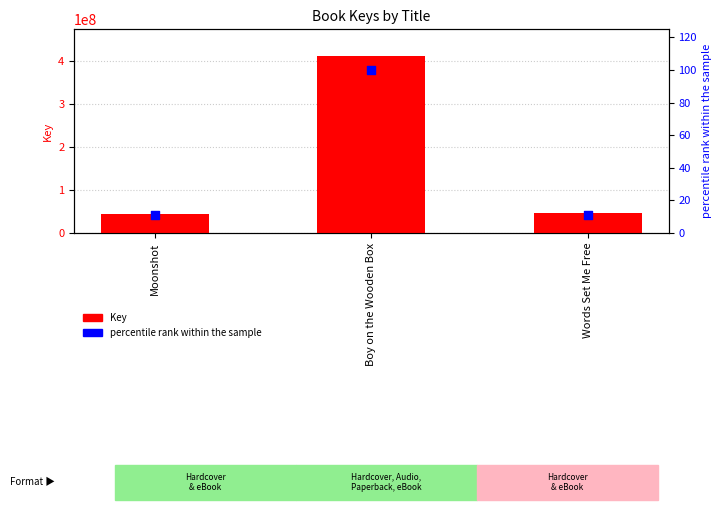

At how many categories does at least one series exceed 105247513?

1